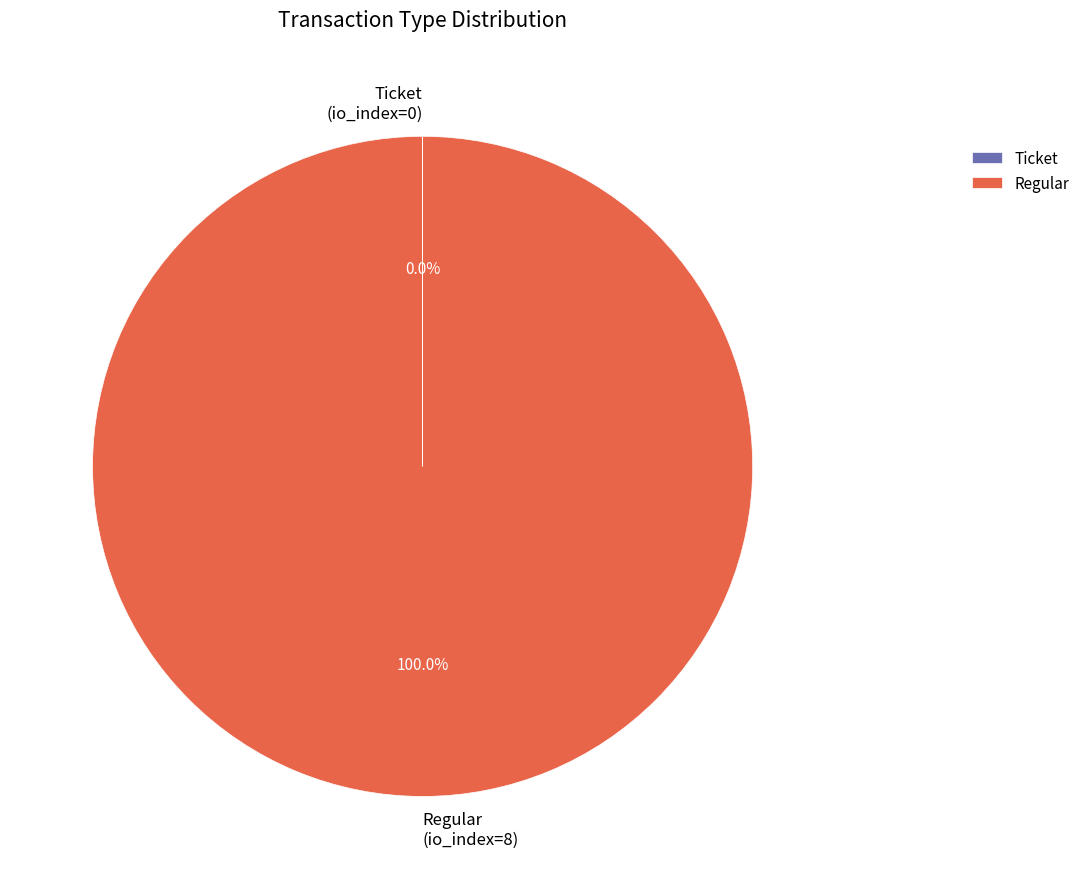

Does any single category account for the majority?

Yes